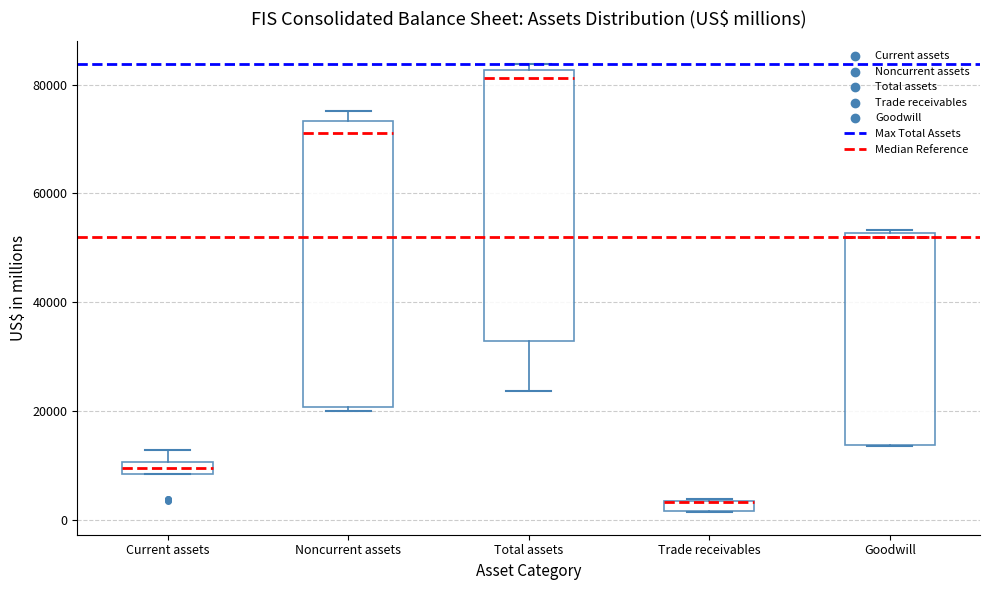

Where is the lower edge of the box for Goodwill on the y-axis? The values are not printed on the chart, so give them approximately, as read against the axis.

14000